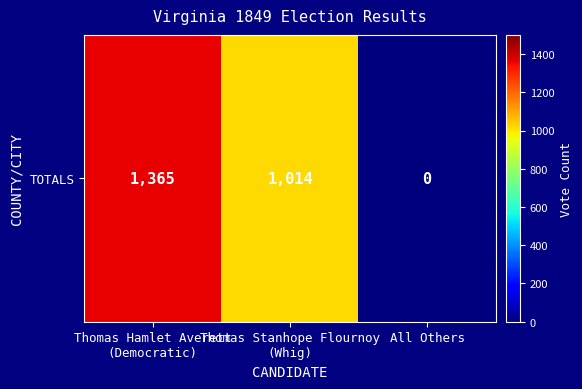

How many data points are less than 1014?

1